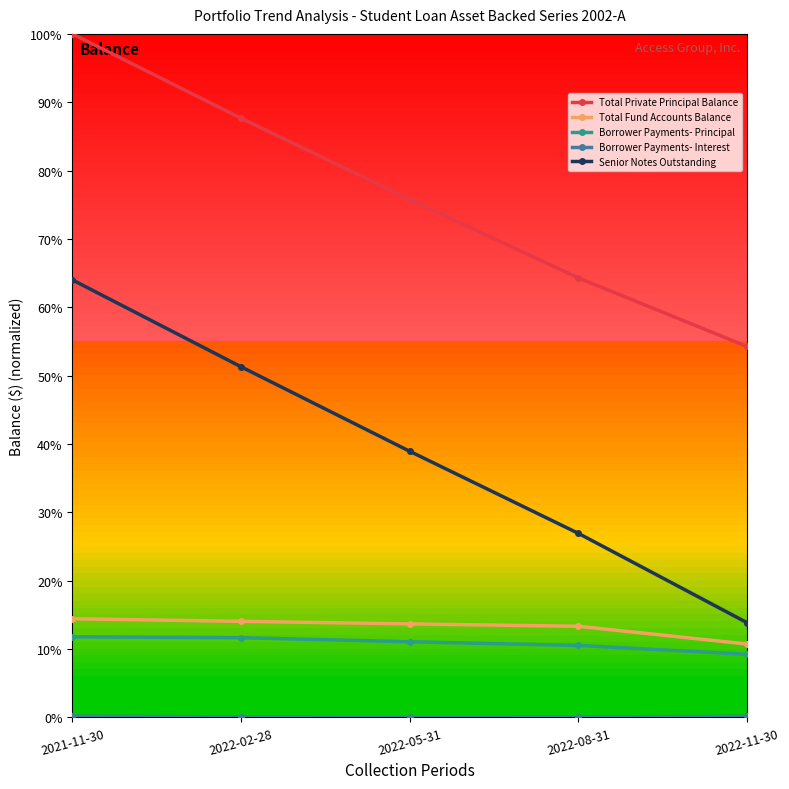

What is the highest value of the Senior Notes Outstanding series?

0.6